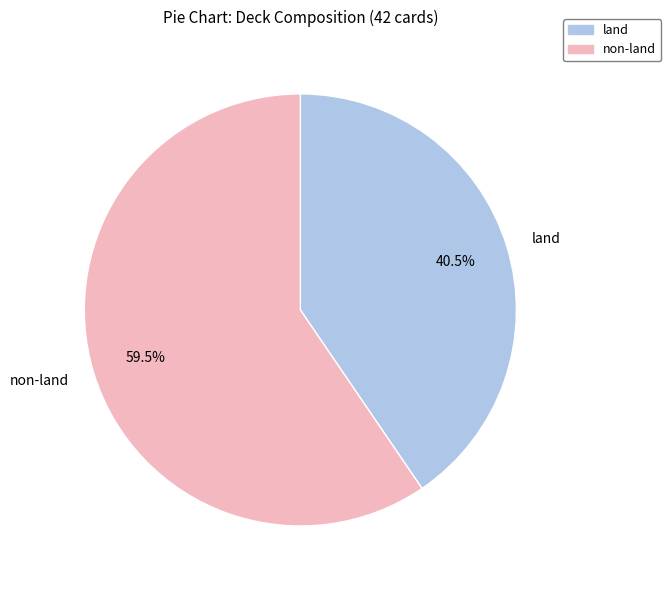

How many slices are in this pie chart?

2